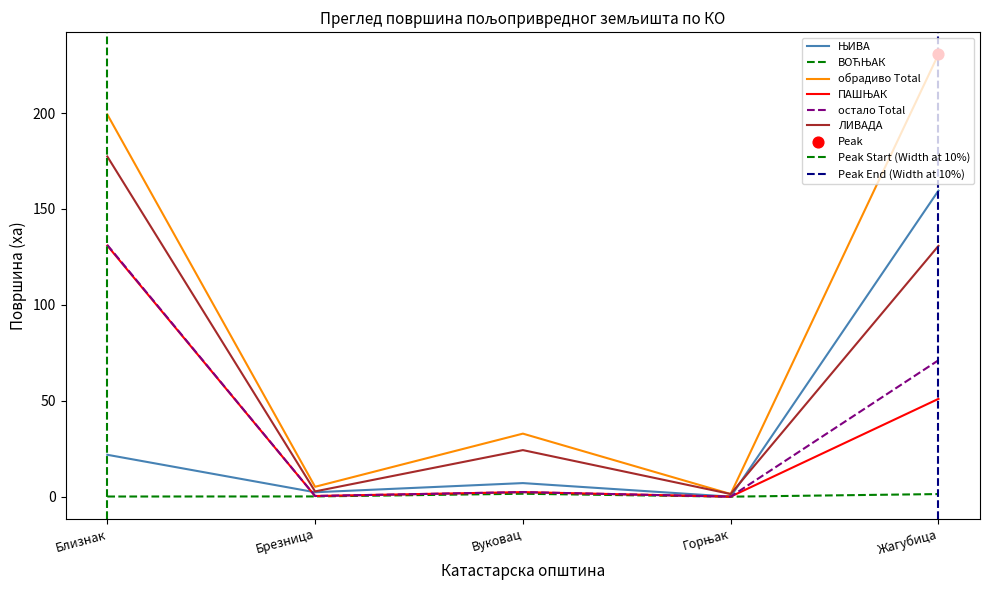

Which series has the largest total across all categories?

обрадиво Total